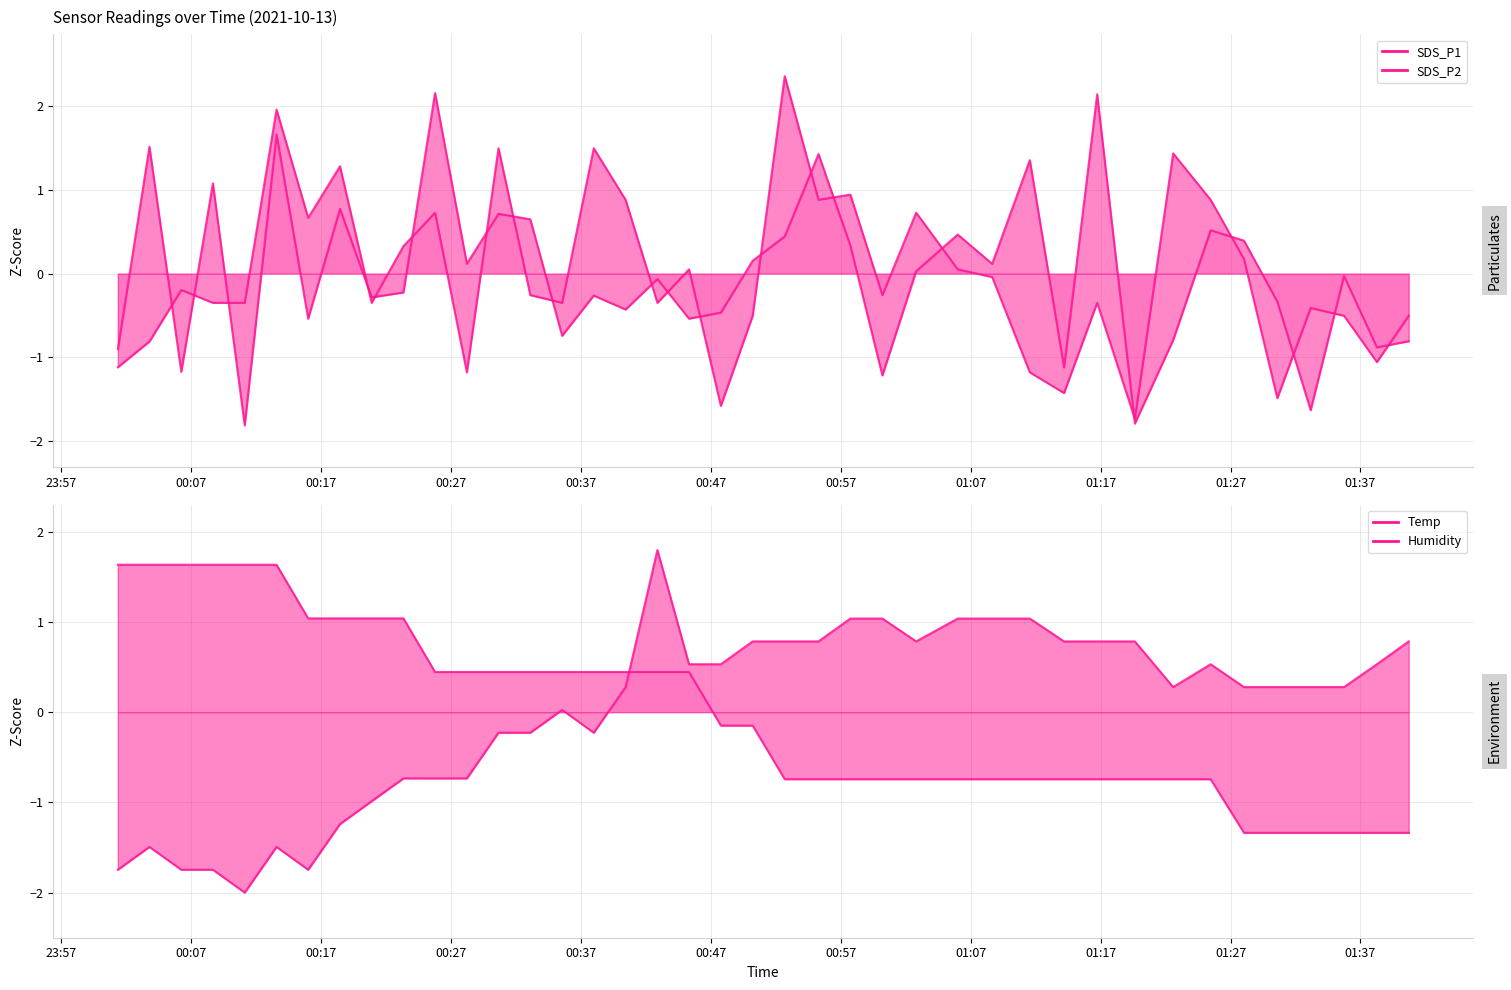

How many lines are shown in the chart?

4